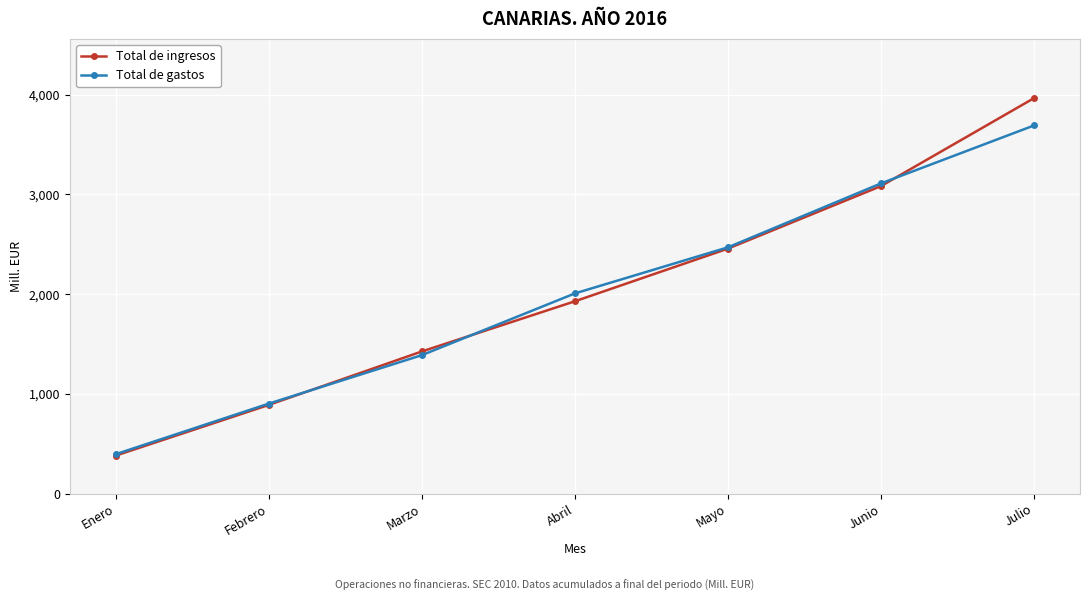

Which series has the widest spread of values?

Total de ingresos